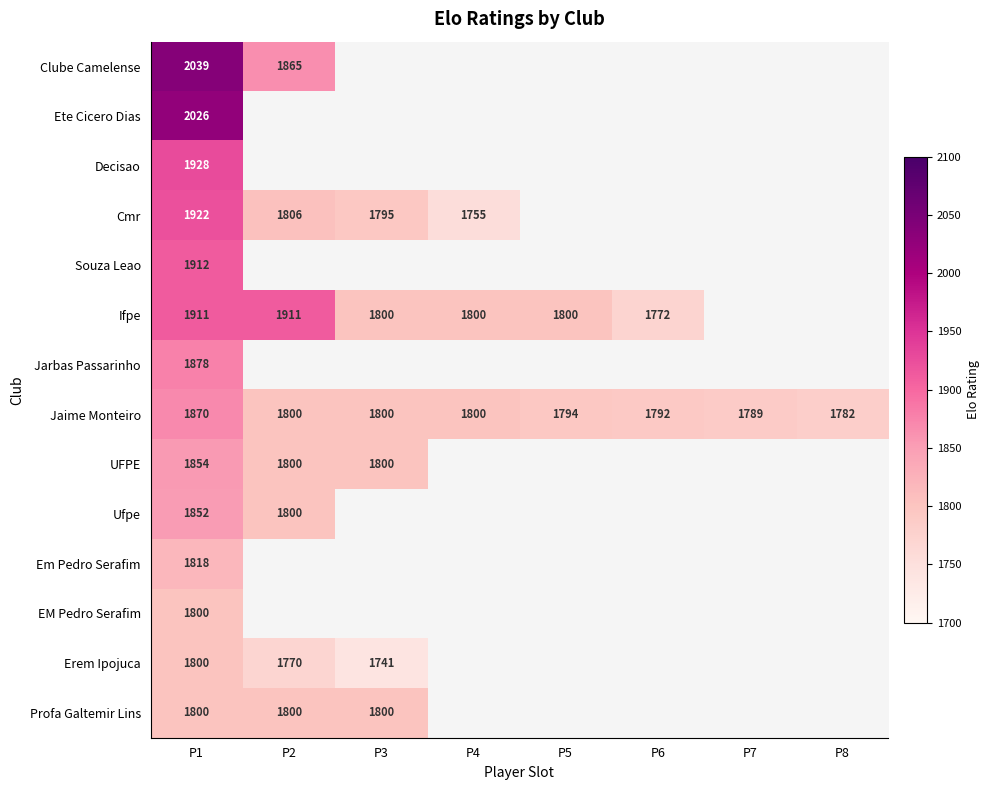

At which category is the sum across all series the highest?

P1